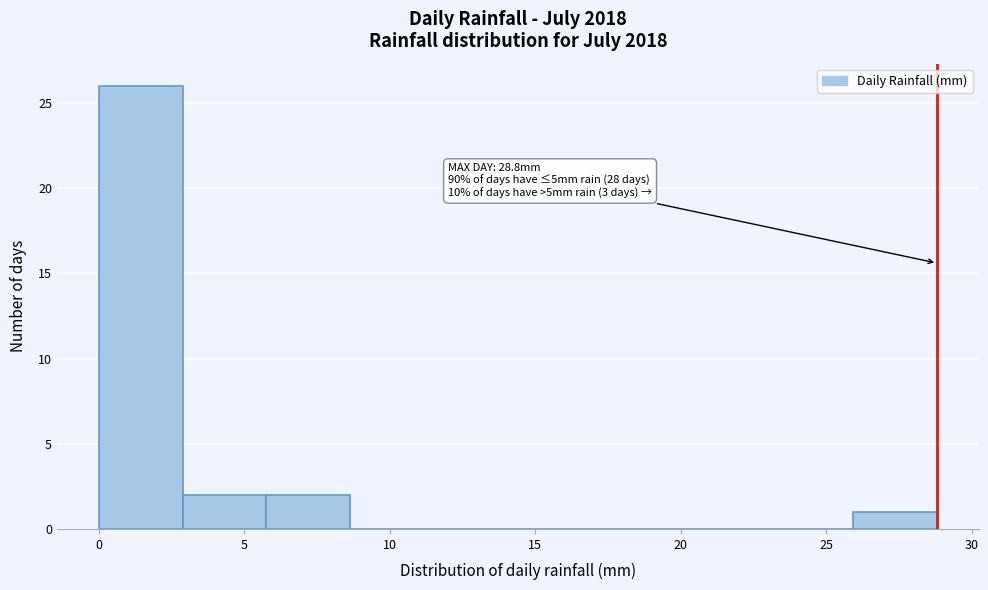

Which range on the x-axis has the tallest bar?

0.0 to 3.0